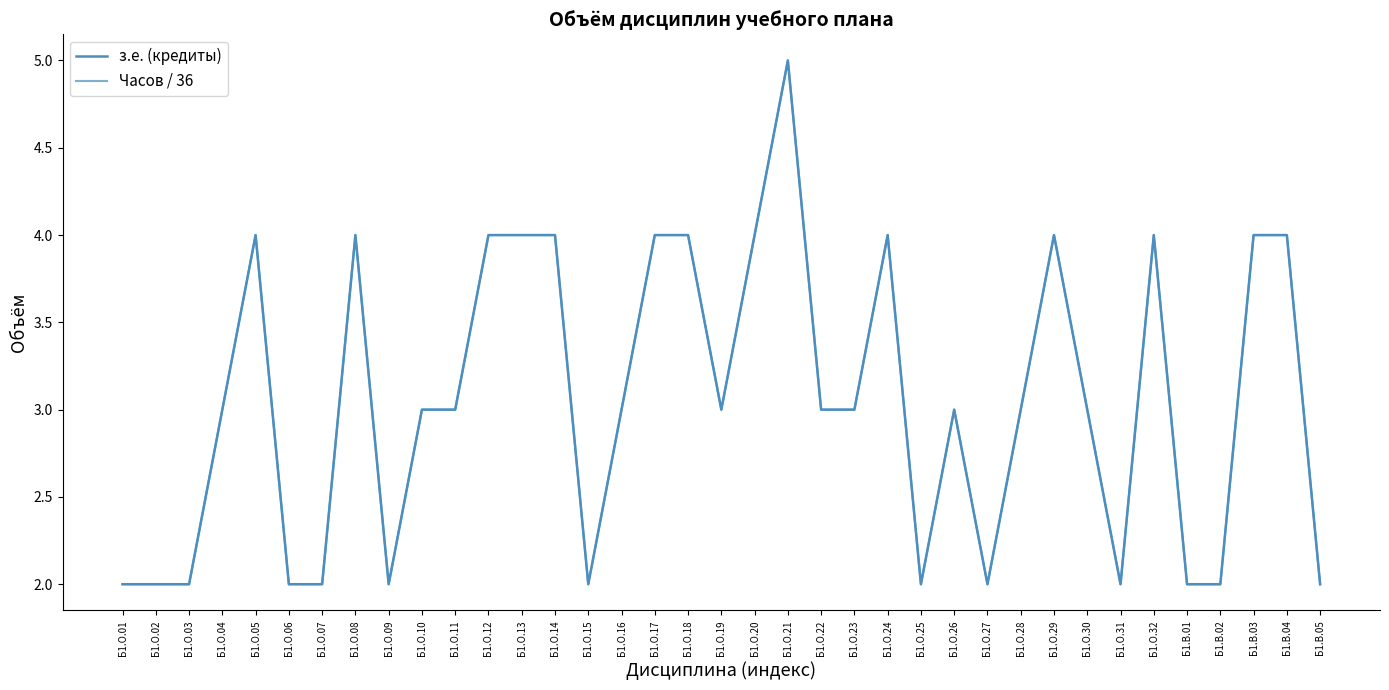

Does the chart display data point markers on the line(s)?

No